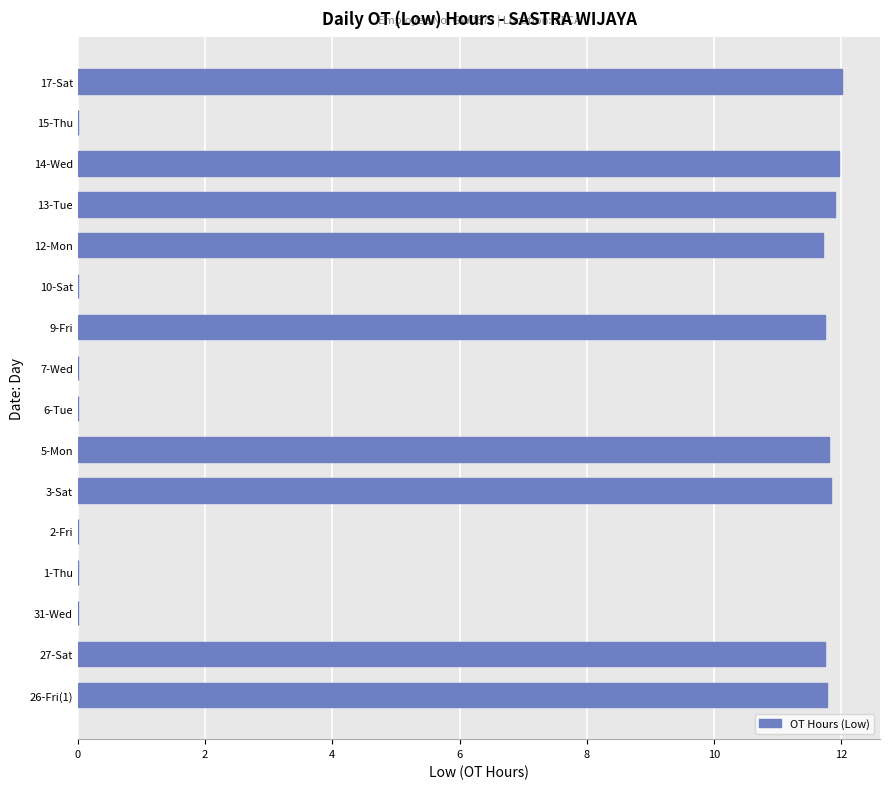

The value at 14-Wed is 19.8. True or false?

False